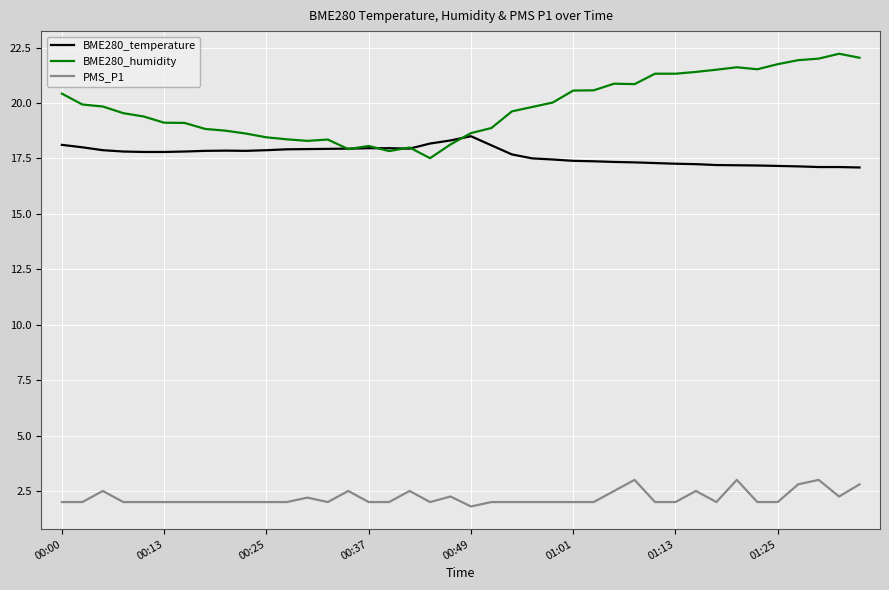

Rank the series by their maximum value, from lowest to highest.

PMS_P1, BME280_temperature, BME280_humidity